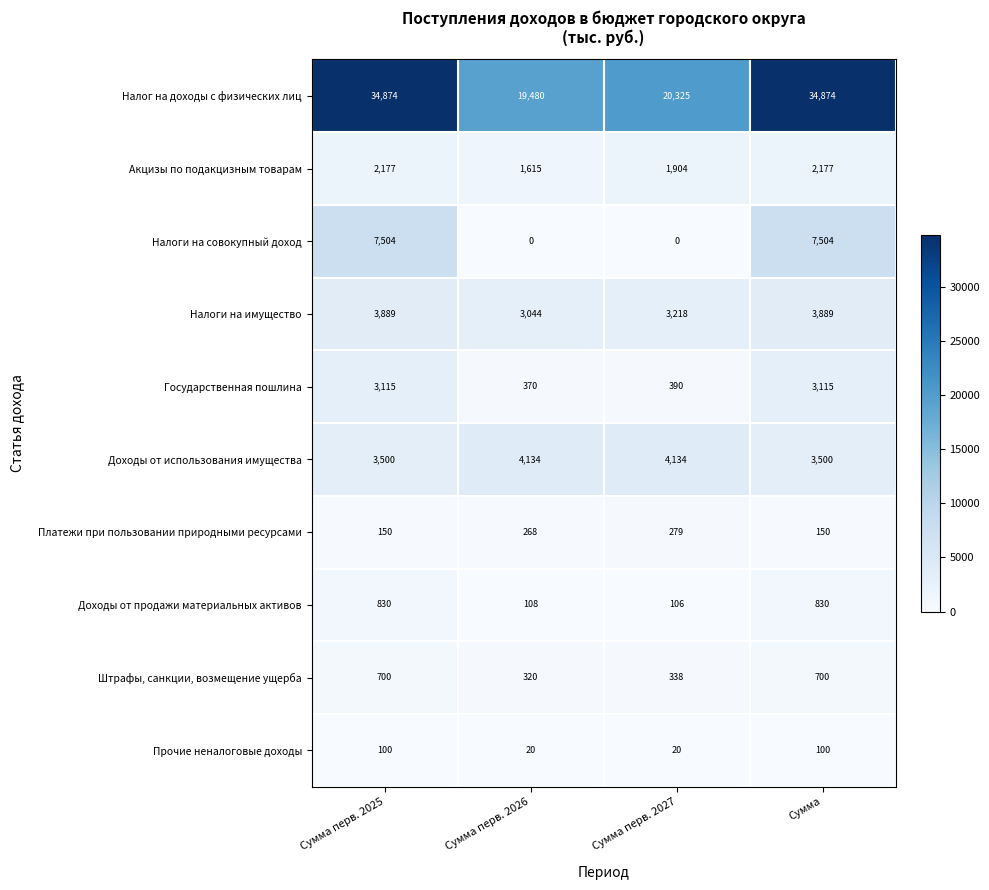

Rank the series at Сумма перв. 2025 from highest to lowest value.

Налог на доходы с физических лиц, Налоги на совокупный доход, Налоги на имущество, Доходы от использования имущества, Государственная пошлина, Акцизы по подакцизным товарам, Доходы от продажи материальных активов, Штрафы, санкции, возмещение ущерба, Платежи при пользовании природными ресурсами, Прочие неналоговые доходы